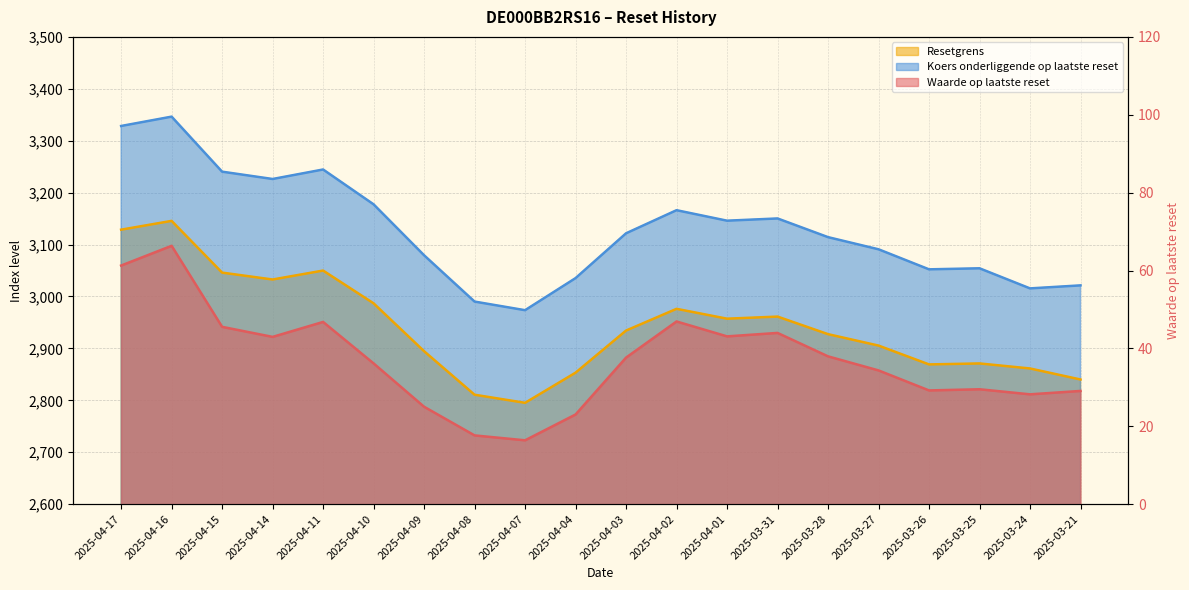

Reading left to right, extract all data points from this chart.

Waarde op laatste reset: 2025-04-17=61.3	2025-04-16=66.3	2025-04-15=45.5	2025-04-14=43.0	2025-04-11=46.8	2025-04-10=36.1	2025-04-09=25.0	2025-04-08=17.7	2025-04-07=16.4	2025-04-04=23.0	2025-04-03=37.6	2025-04-02=46.9	2025-04-01=43.1	2025-03-31=44.0	2025-03-28=38.0	2025-03-27=34.4	2025-03-26=29.2	2025-03-25=29.5	2025-03-24=28.2	2025-03-21=29.1
Resetgrens: 2025-04-17=3128.7	2025-04-16=3145.6	2025-04-15=3046.0	2025-04-14=3032.7	2025-04-11=3049.9	2025-04-10=2986.8	2025-04-09=2894.6	2025-04-08=2810.8	2025-04-07=2795.2	2025-04-04=2853.3	2025-04-03=2934.4	2025-04-02=2976.2	2025-04-01=2957.2	2025-03-31=2961.3	2025-03-28=2927.4	2025-03-27=2905.4	2025-03-26=2869.2	2025-03-25=2871.0	2025-03-24=2861.4	2025-03-21=2840.1
Koers onderliggende op laatste reset: 2025-04-17=3328.4	2025-04-16=3346.4	2025-04-15=3240.4	2025-04-14=3226.3	2025-04-11=3244.6	2025-04-10=3177.5	2025-04-09=3079.4	2025-04-08=2990.2	2025-04-07=2973.6	2025-04-04=3035.4	2025-04-03=3121.7	2025-04-02=3166.2	2025-04-01=3146.0	2025-03-31=3150.3	2025-03-28=3114.3	2025-03-27=3090.9	2025-03-26=3052.3	2025-03-25=3054.3	2025-03-24=3015.6	2025-03-21=3021.4